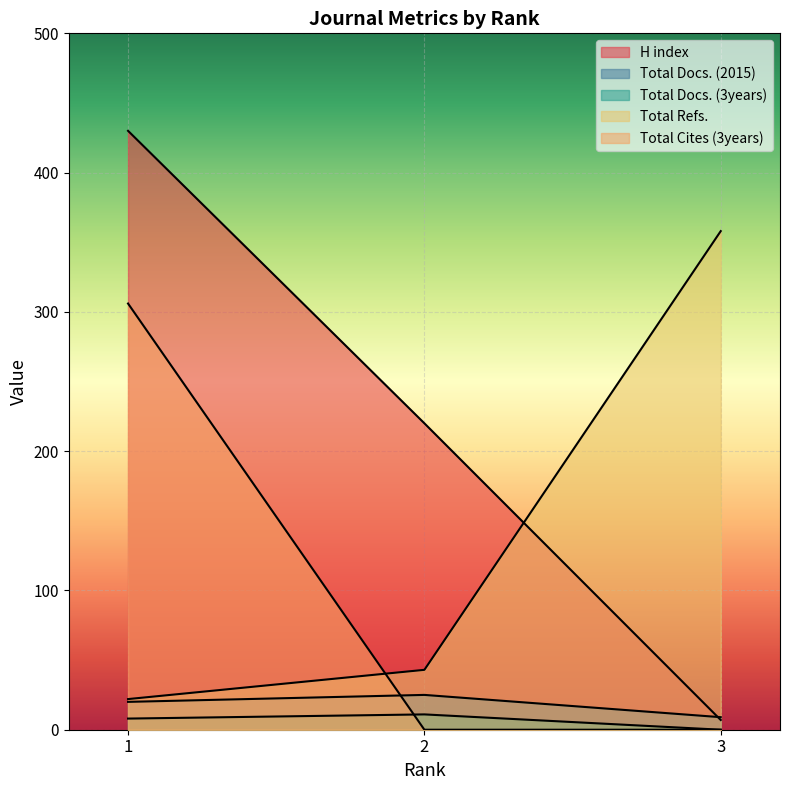

Does the chart display data point markers on the line(s)?

No